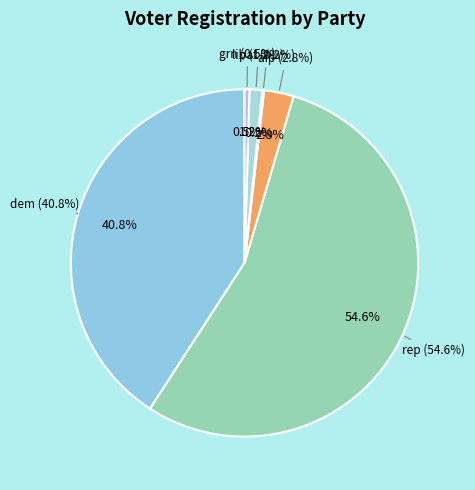

Rank the categories by value from highest to lowest.

rep, dem, aip, lib, grn, paf